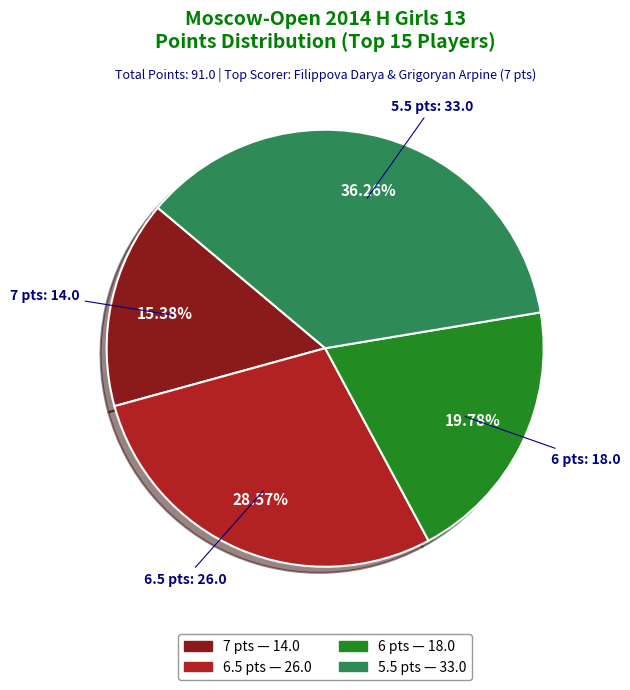

Is there any slice that represents more than half of the pie?

No